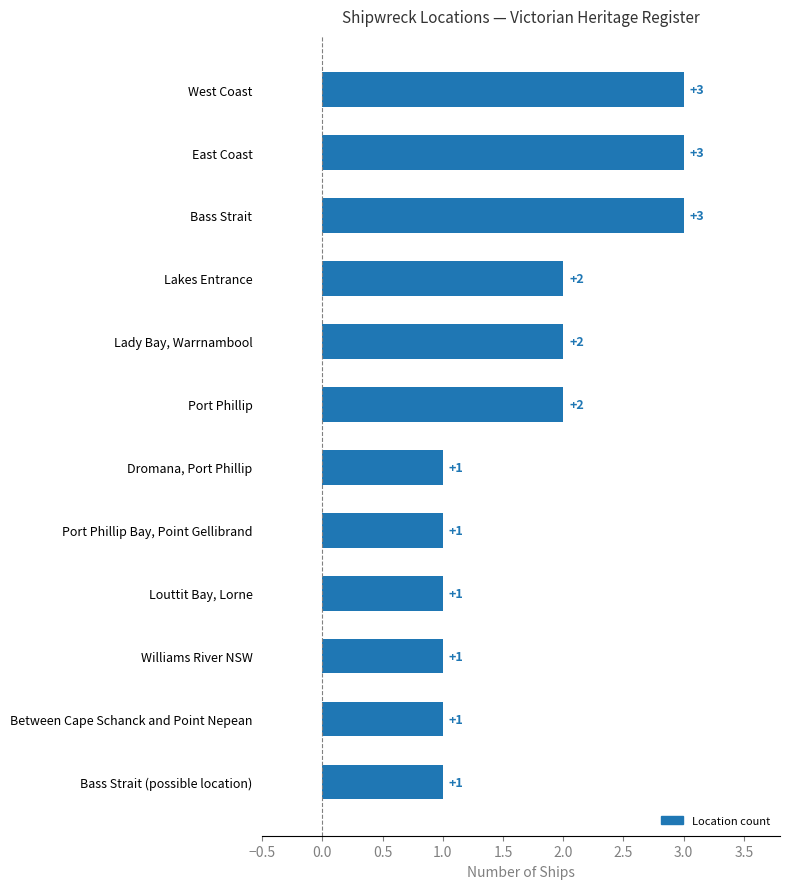

Between Port Phillip and Dromana, Port Phillip, which is larger?

Port Phillip